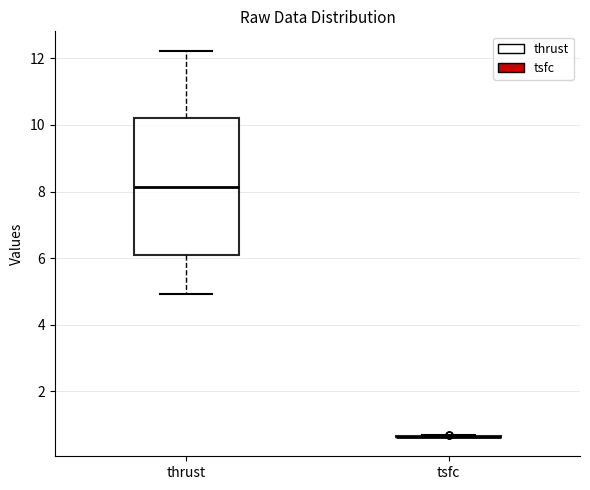

Comparing the boxes themselves (not the whiskers), which one is the tallest?

thrust